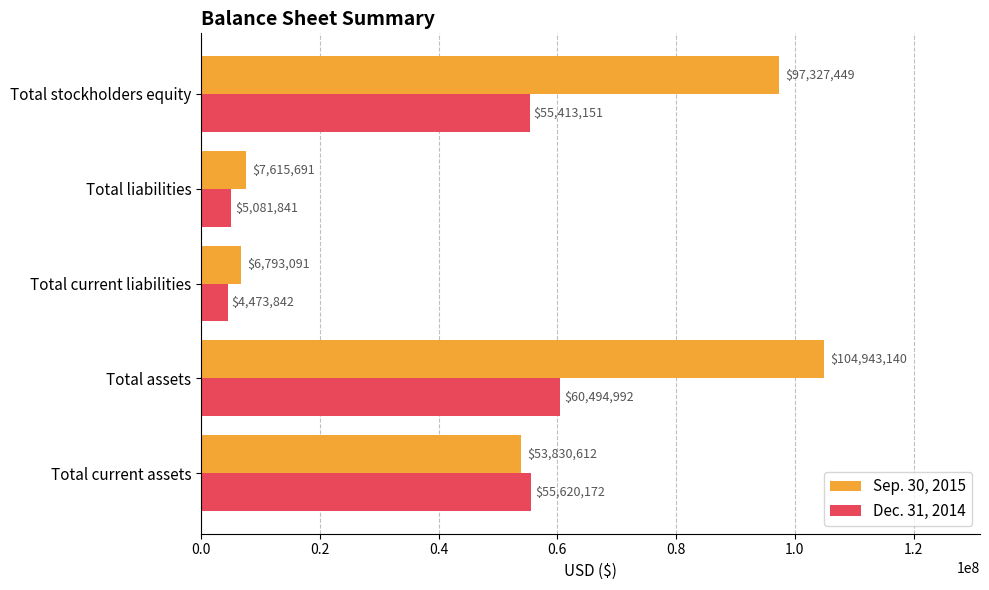

Which label corresponds to the largest value in the chart?

Total assets